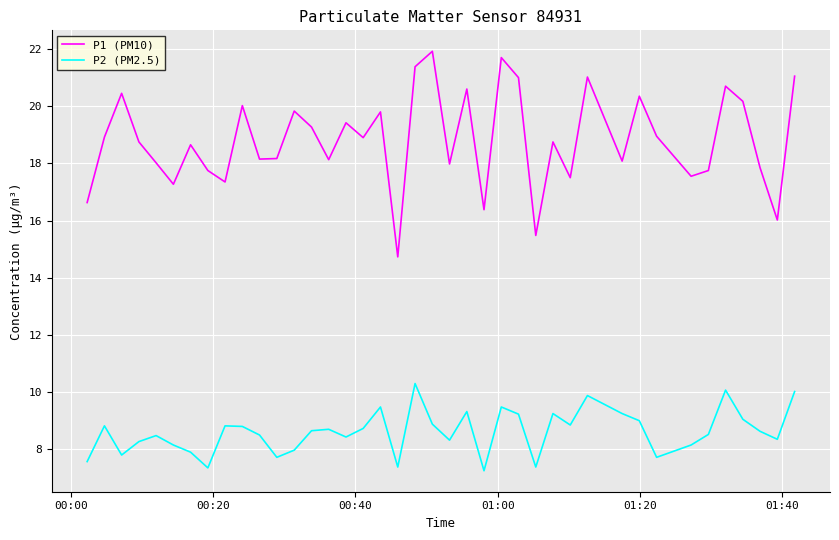

List the series in order of their peak value, highest first.

P1 (PM10), P2 (PM2.5)